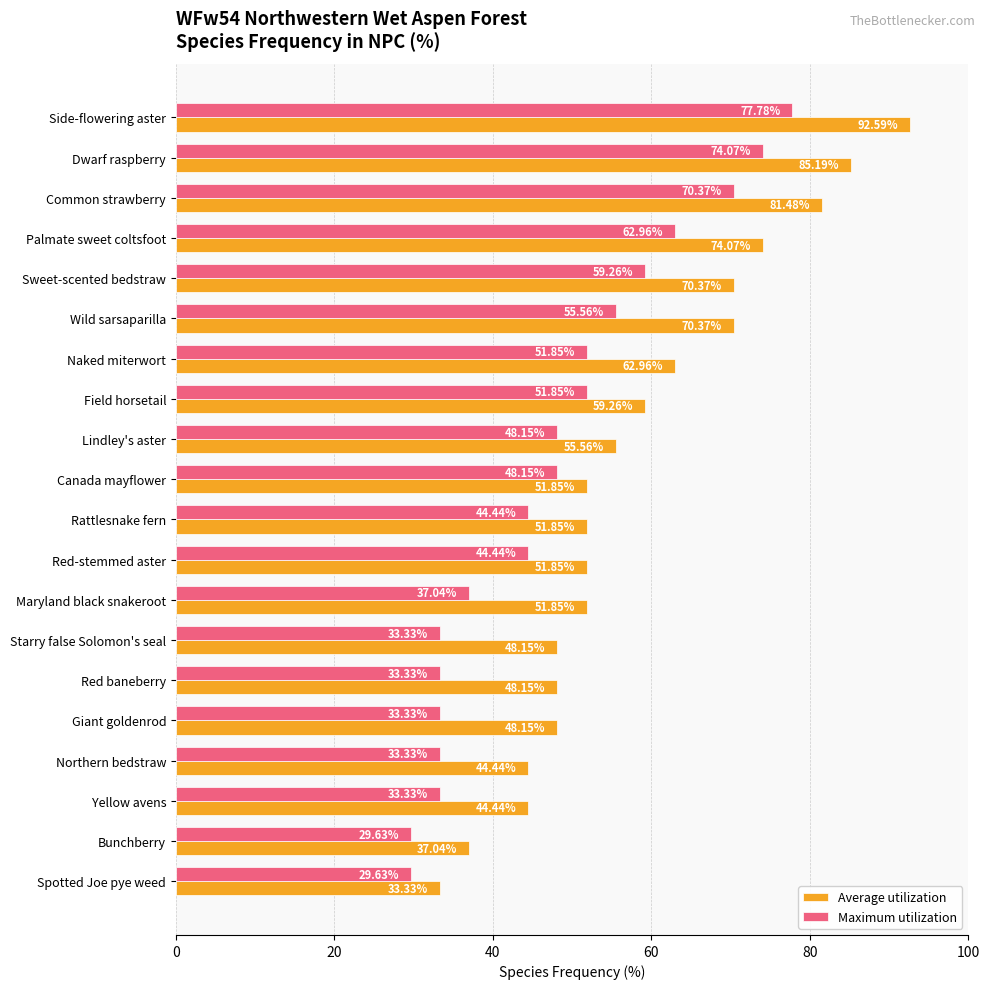

Which category has the lowest value in the Average utilization series?

Spotted Joe pye weed